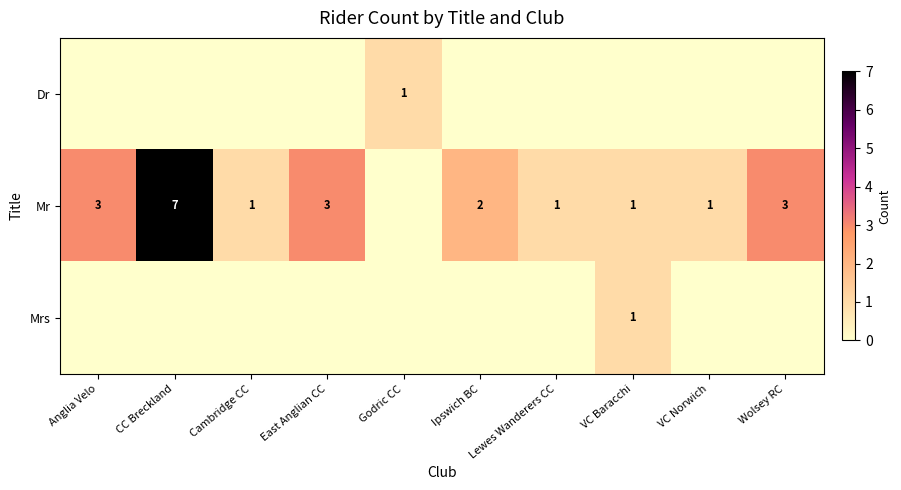

The Mr series shows 1 at VC Baracchi. True or false?

True